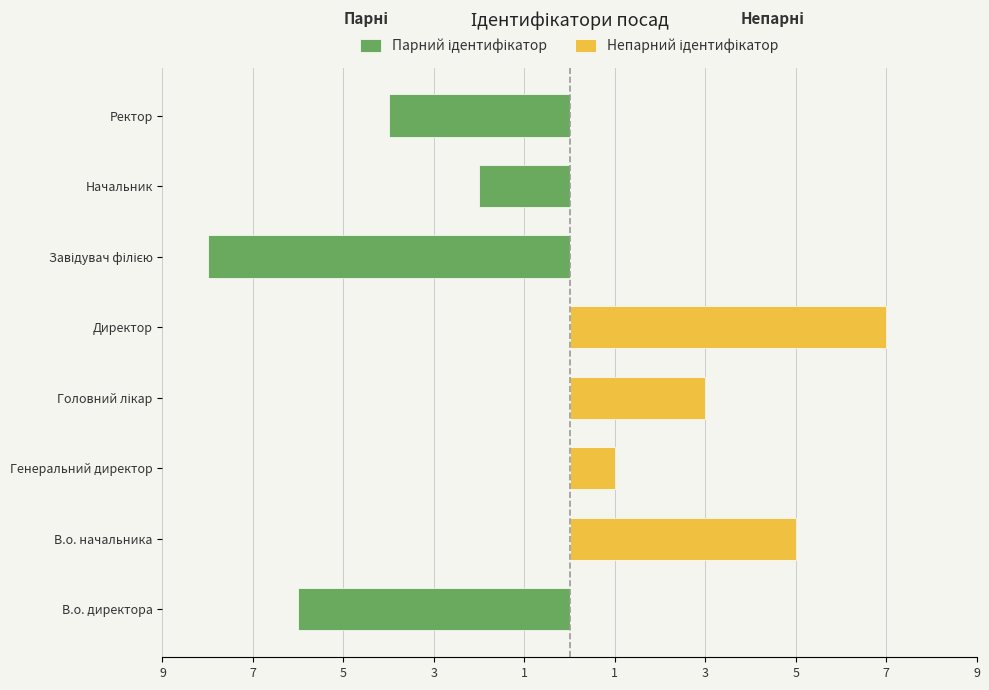

How many series are shown in this chart?

2